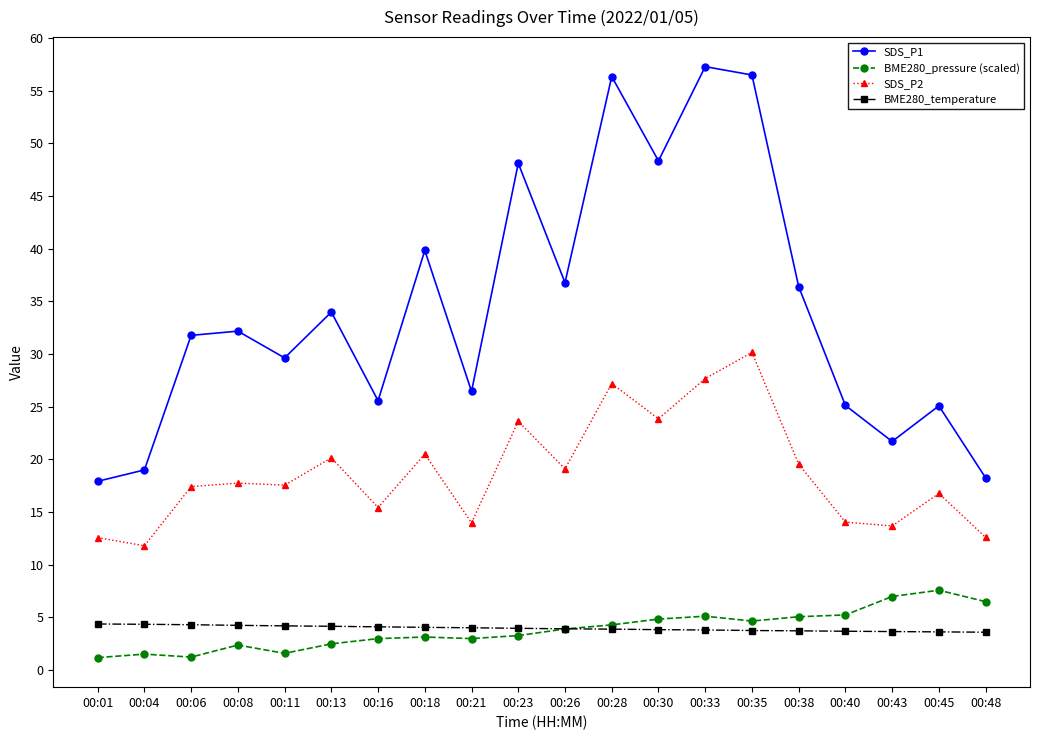

True or false: BME280_temperature and SDS_P1 intersect in this chart.

False